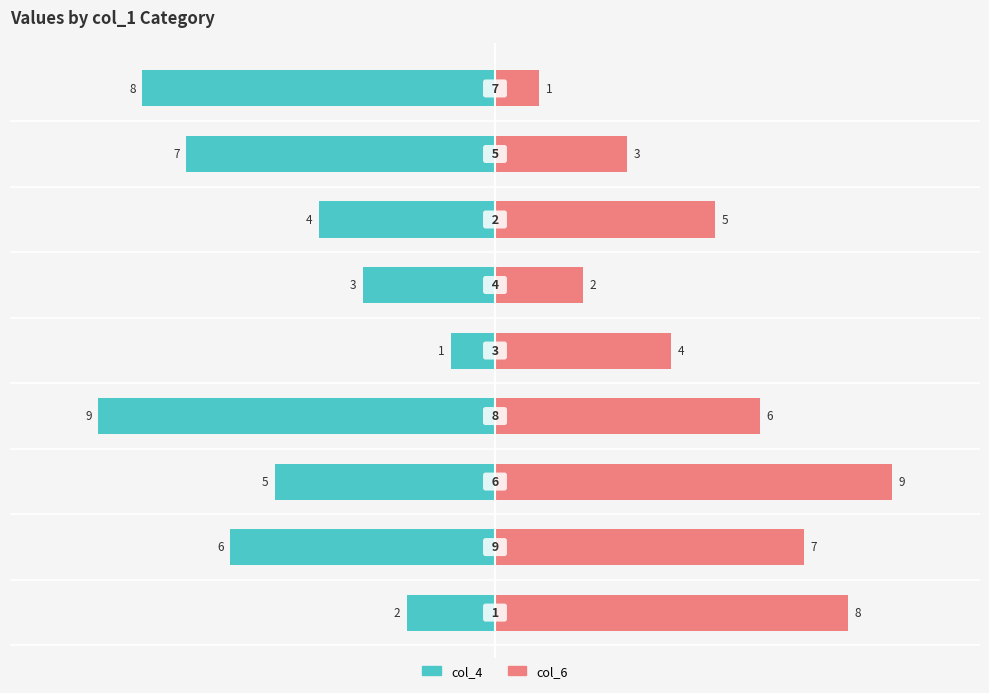

Is it true that col_6 equals 3 at −5.0?

False